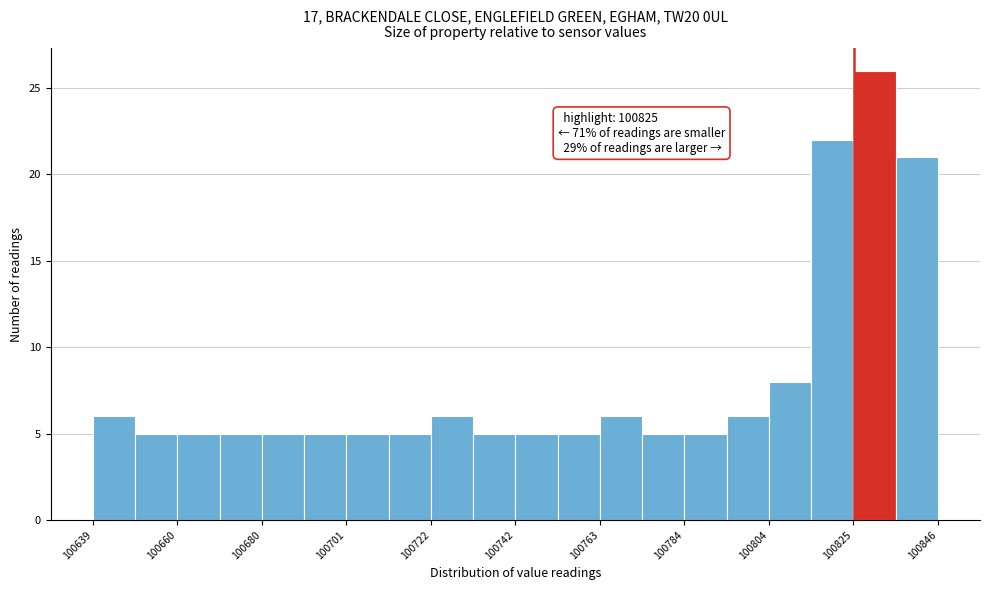

Read against the x-axis, roughly where is the centre of the tallest bar?

100830